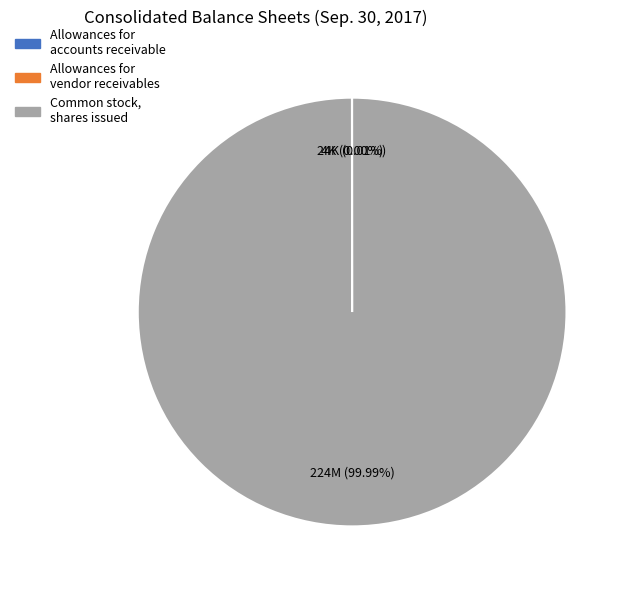

Does any single category account for the majority?

Yes